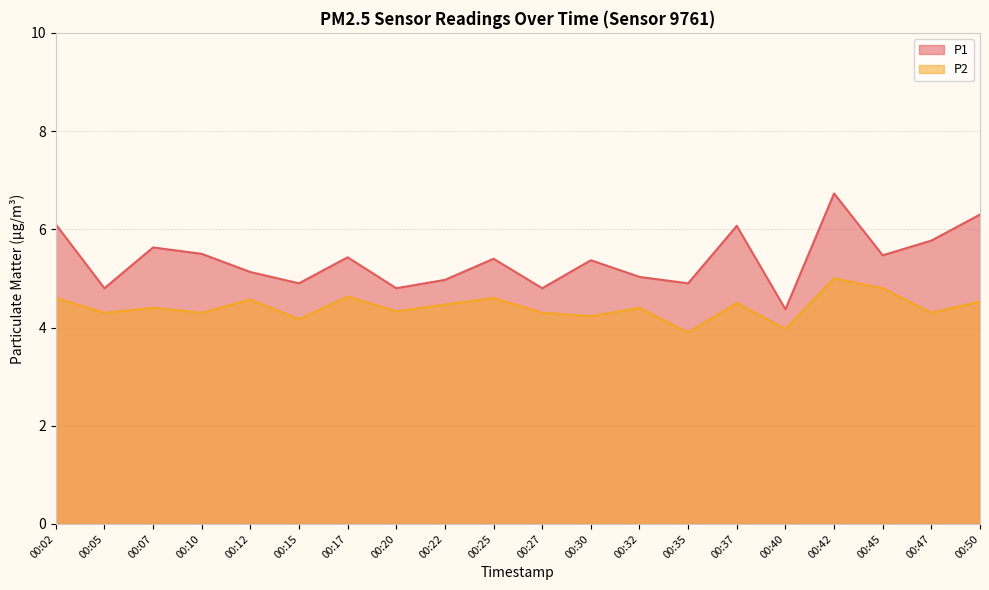

True or false: P2 and P1 intersect in this chart.

False